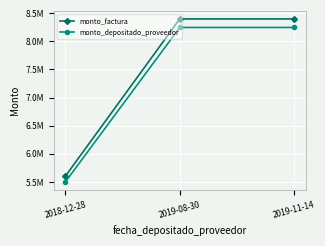

Where is monto_factura nearest to the value 7000000?

2018-12-28